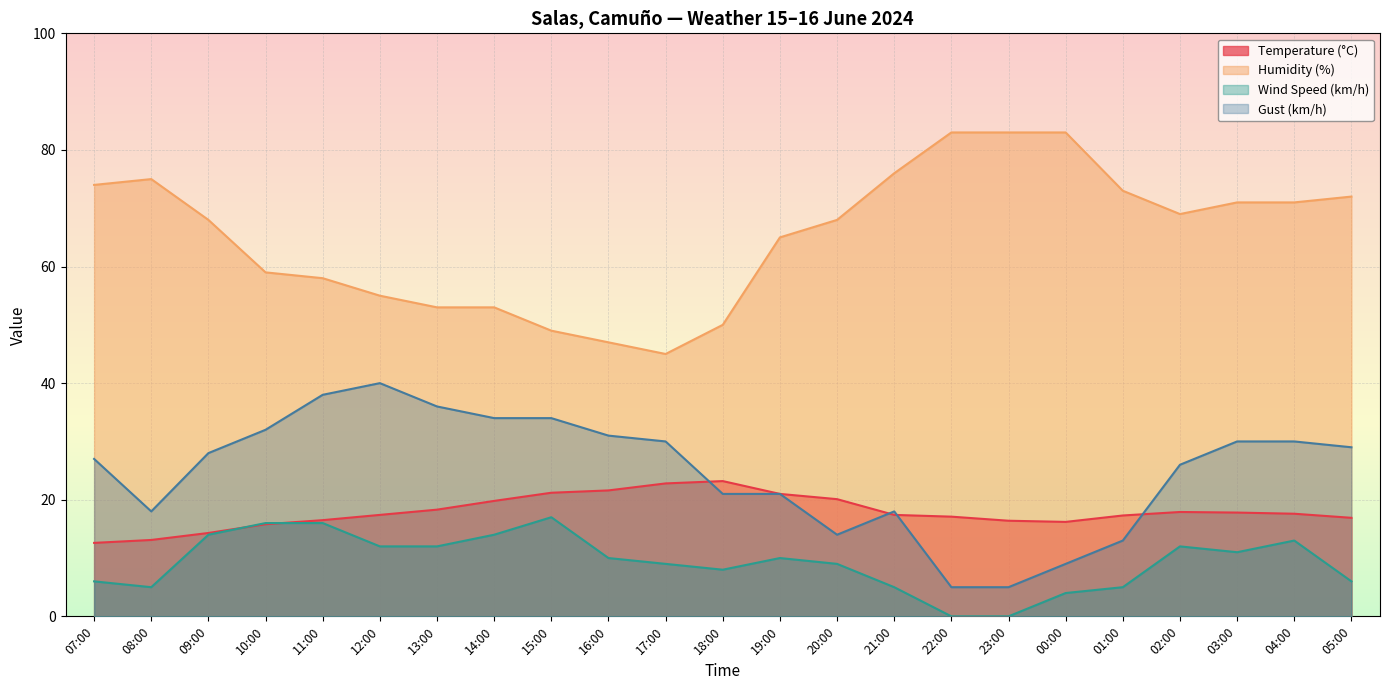

Reading right to left, what are all the values shown in this chart?

Temperature (°C): 16.9	17.6	17.8	17.9	17.3	16.2	16.4	17.1	17.4	20.1	21.0	23.2	22.8	21.6	21.2	19.8	18.3	17.4	16.5	15.8	14.3	13.1	12.6
Humidity (%): 72.0	71.0	71.0	69.0	73.0	83.0	83.0	83.0	76.0	68.0	65.0	50.0	45.0	47.0	49.0	53.0	53.0	55.0	58.0	59.0	68.0	75.0	74.0
Wind Speed (km/h): 6.0	13.0	11.0	12.0	5.0	4.0	0.0	0.0	5.0	9.0	10.0	8.0	9.0	10.0	17.0	14.0	12.0	12.0	16.0	16.0	14.0	5.0	6.0
Gust (km/h): 29.0	30.0	30.0	26.0	13.0	9.0	5.0	5.0	18.0	14.0	21.0	21.0	30.0	31.0	34.0	34.0	36.0	40.0	38.0	32.0	28.0	18.0	27.0